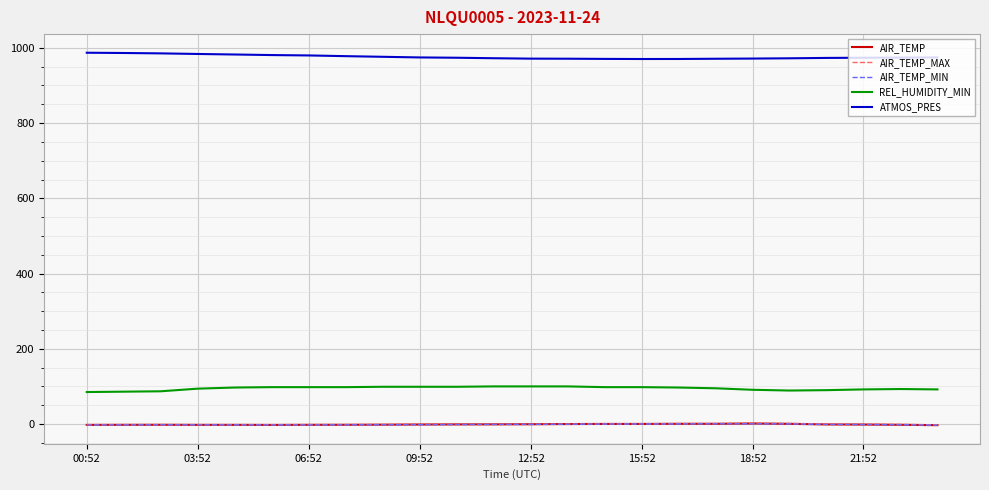

What is the maximum value shown in the chart?

987.1